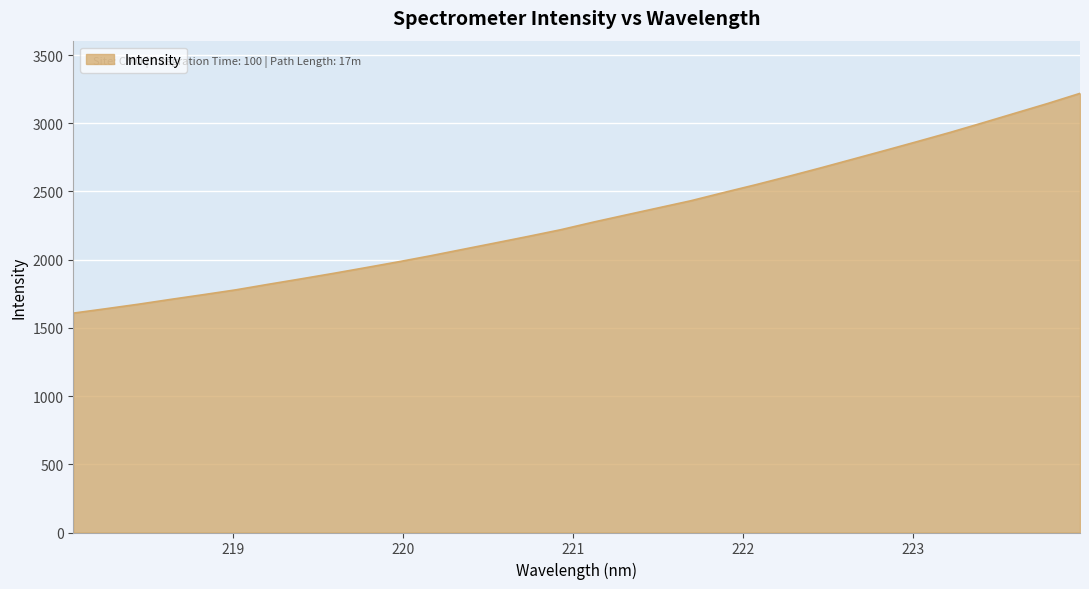

What is the maximum value shown in the chart?

3219.2